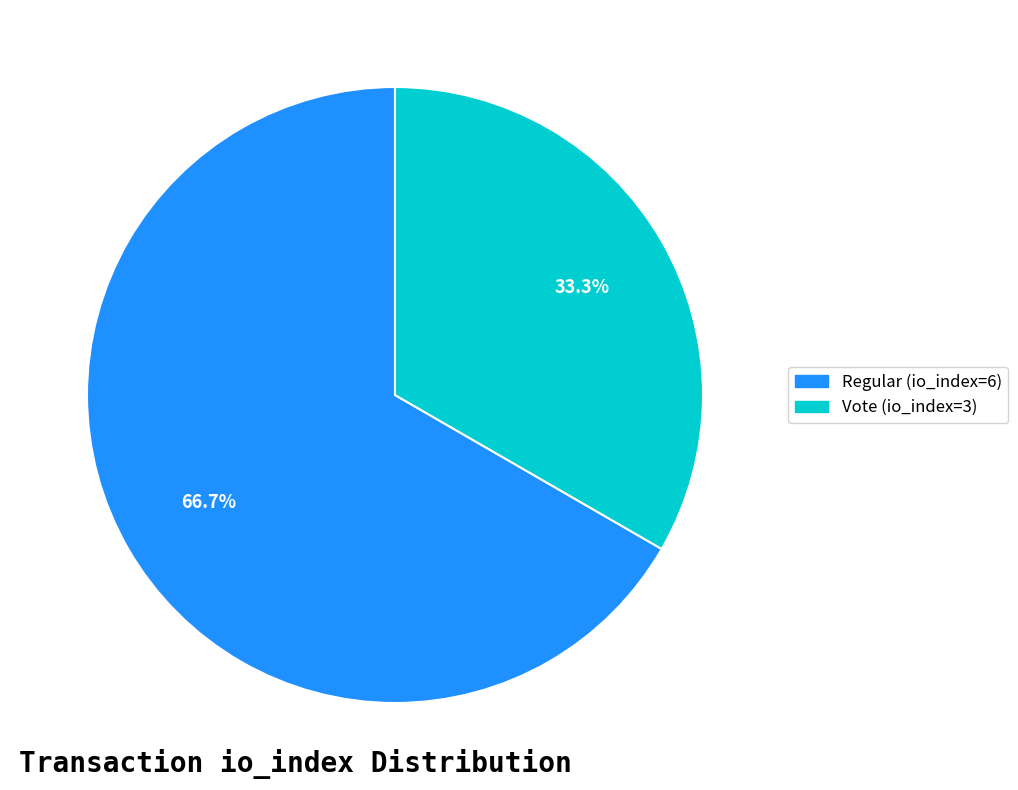

To the nearest percent, what is the difference between the largest and smallest slice percentages?

33%